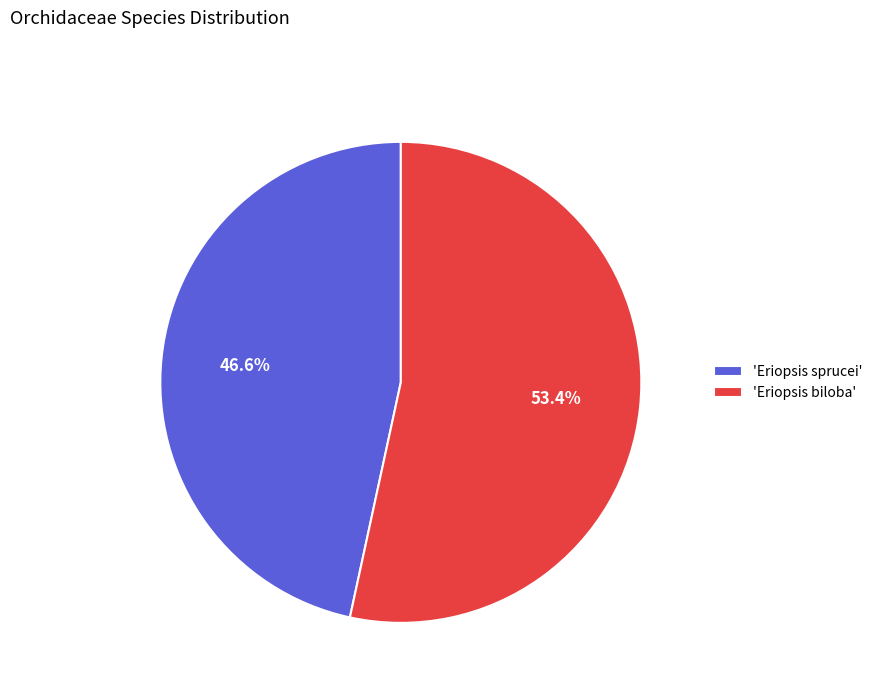

Approximately how many times larger is the value at 'Eriopsis sprucei' compared to 'Eriopsis biloba'?

0.9